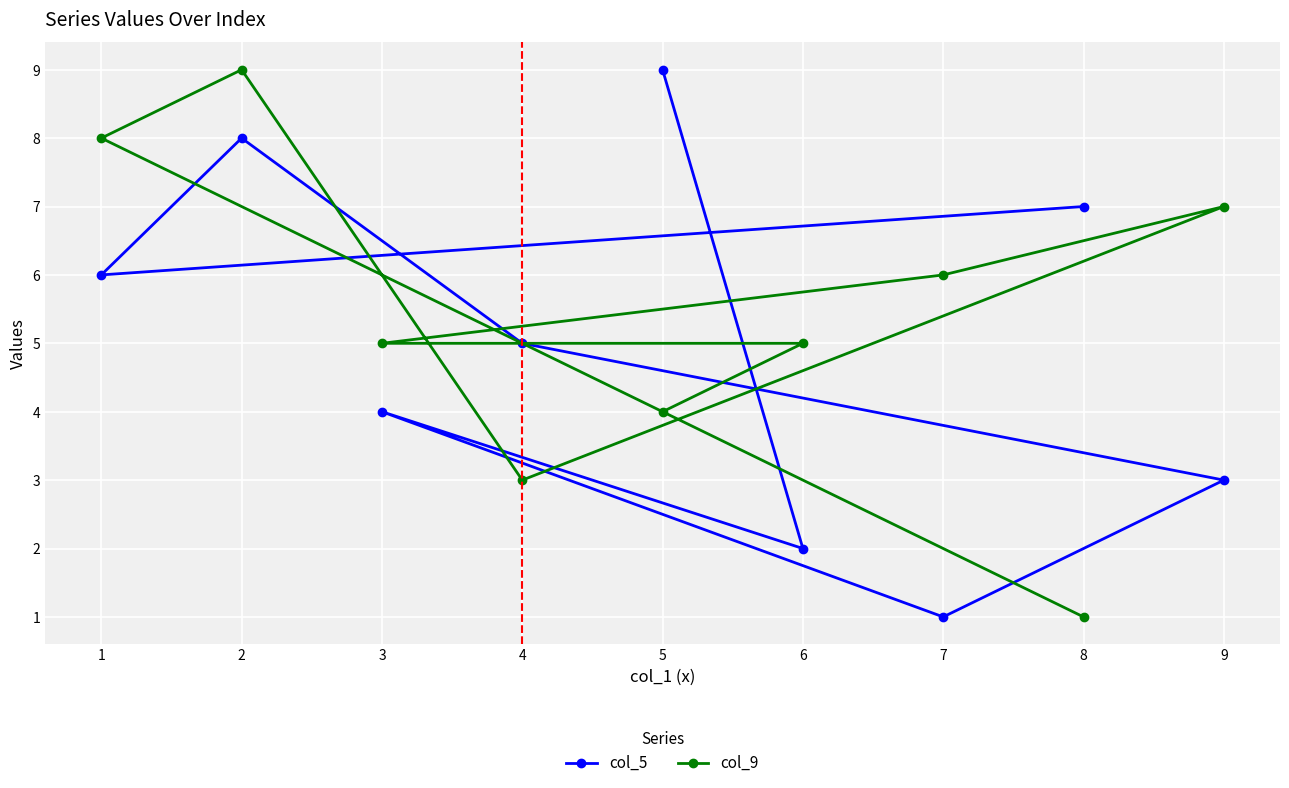

Is it true that col_9 equals 6 at 7?

True